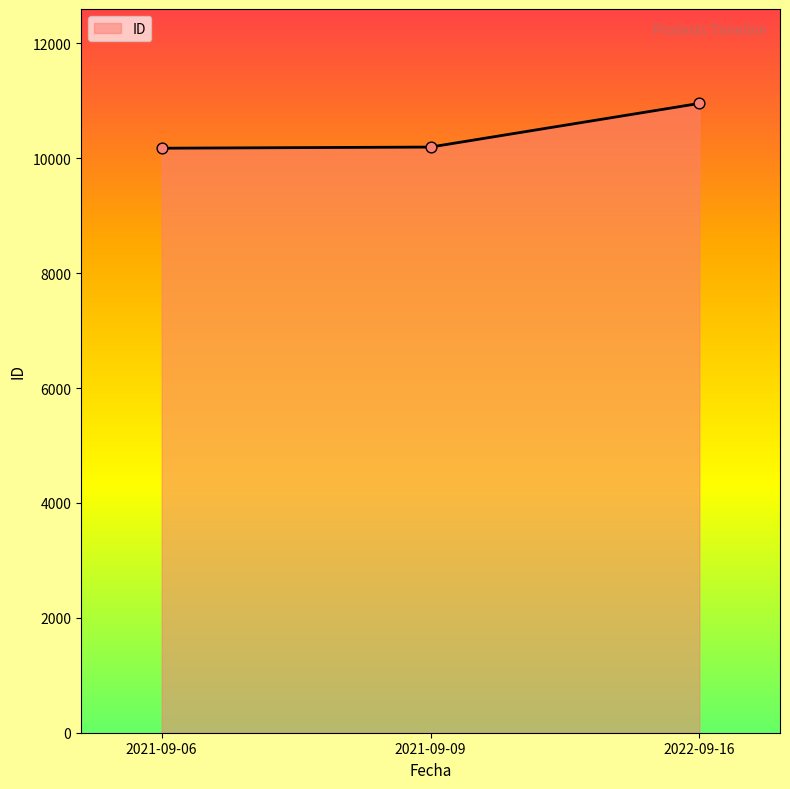

What is the ratio of the value at 2021-09-09 to the value at 2022-09-16?

0.9